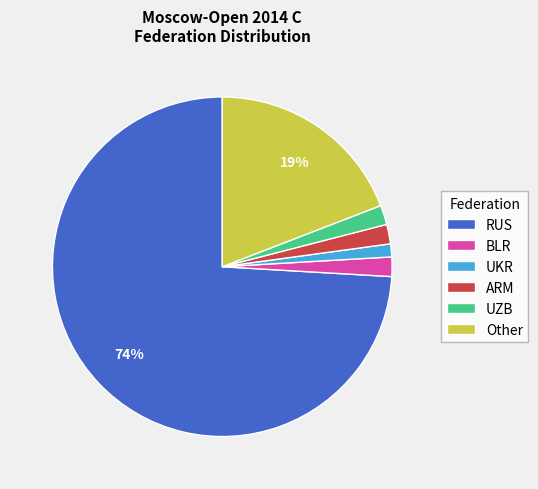

To the nearest percent, what is the average slice percentage?

17%